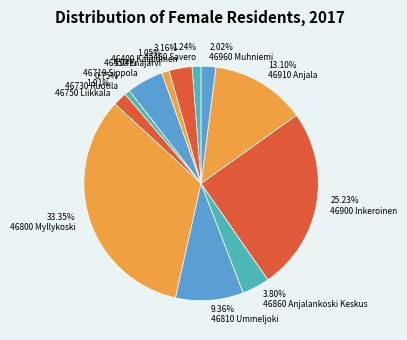

To the nearest percent, what is the difference between the largest and smallest slice percentages?

33%